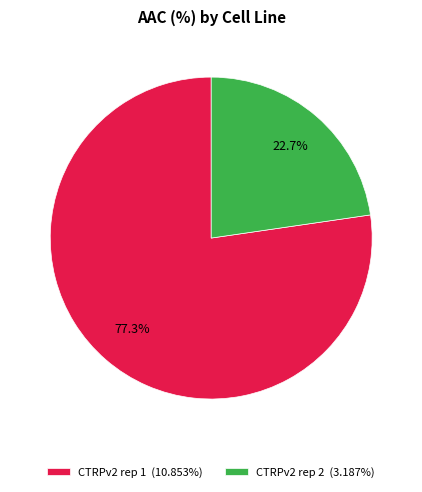

To the nearest percent, what is the combined percentage of CTRPv2 rep 2 and CTRPv2 rep 1?

100%